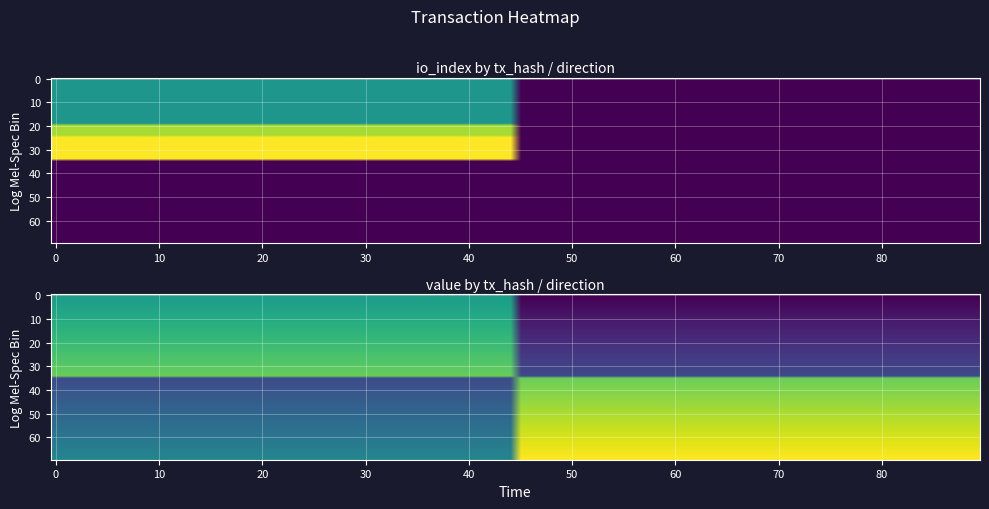

At how many categories does at least one series exceed 191?

1